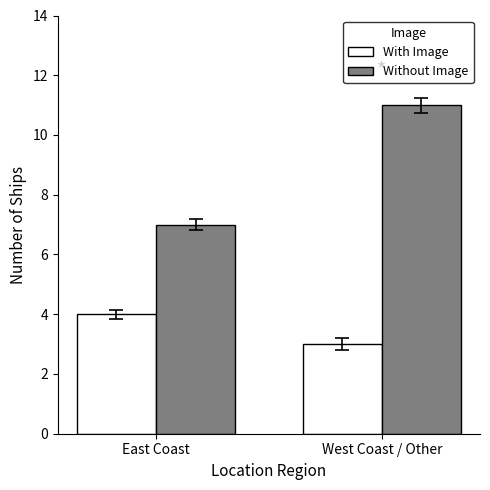

How many bars are there in total?

4